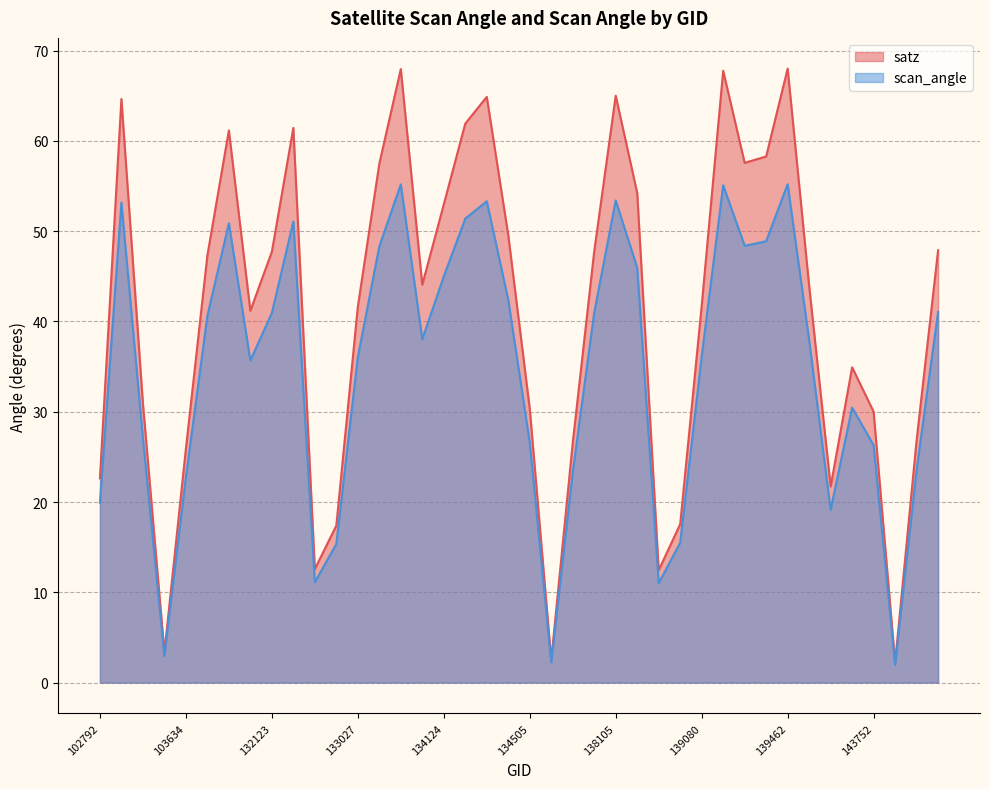

What is the total value across all series at 138105?

118.4